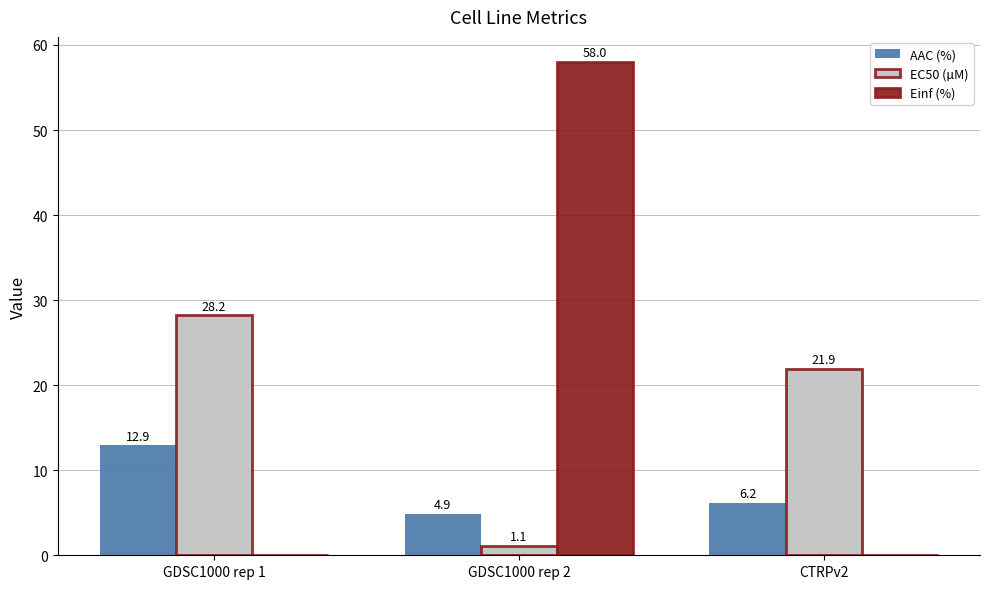

What are all the series names shown in the legend?

AAC (%), EC50 (µM), Einf (%)